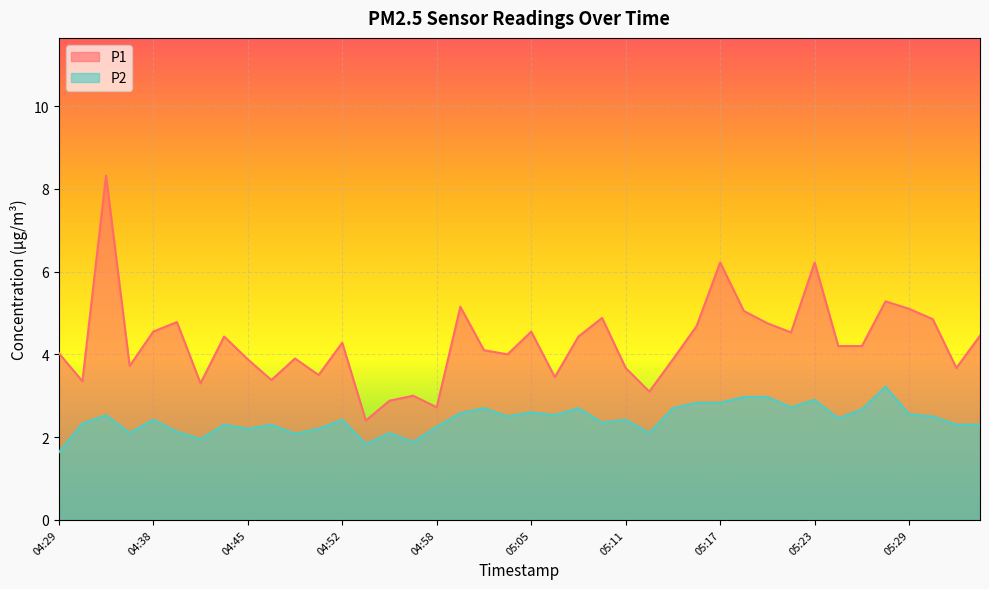

Where is the first local minimum for P1?

04:33